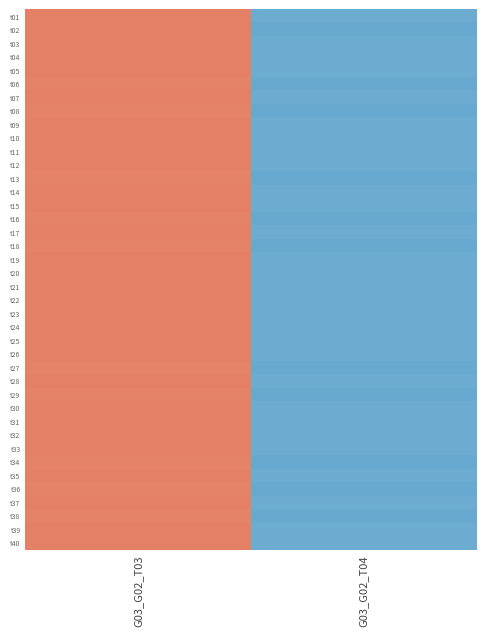

Rank the series by their maximum value, from lowest to highest.

t06, t08, t18, t27, t13, t16, t29, t34, t36, t38, t02, t01, t03, t07, t10, t11, t12, t14, t15, t17, t19, t20, t21, t22, t23, t25, t28, t32, t33, t24, t26, t30, t35, t39, t04, t05, t37, t09, t31, t40